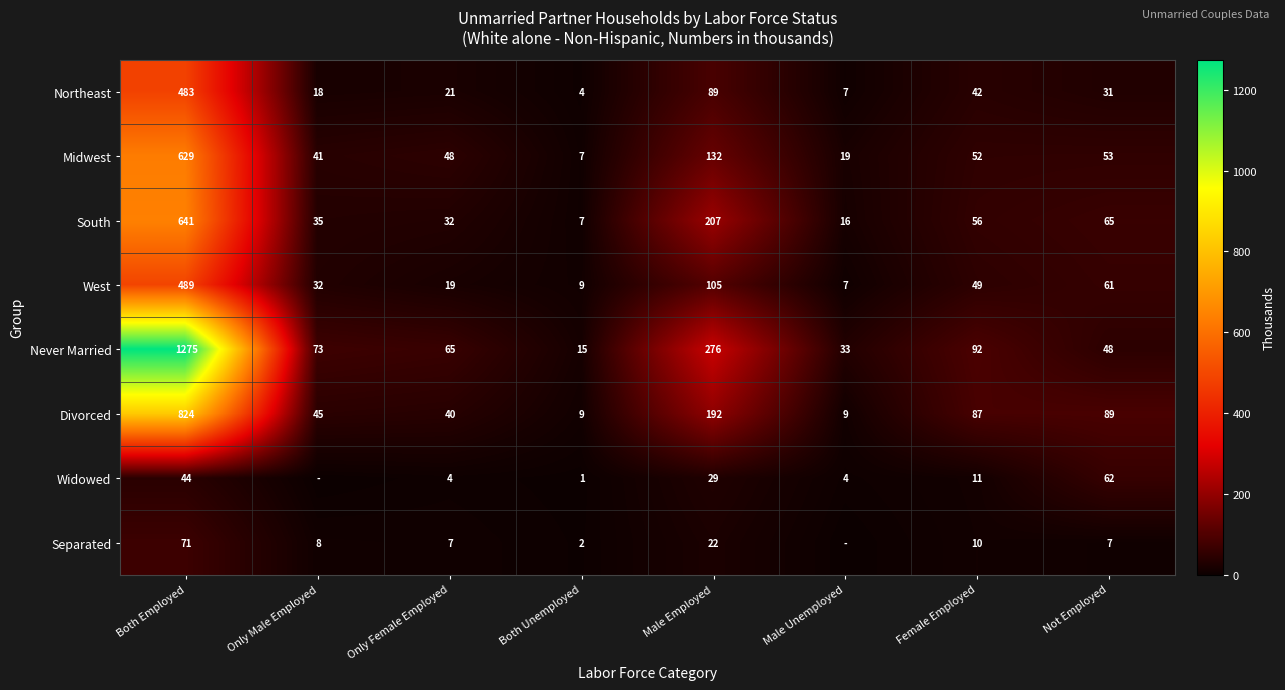

At which category is the sum across all series the highest?

Both Employed